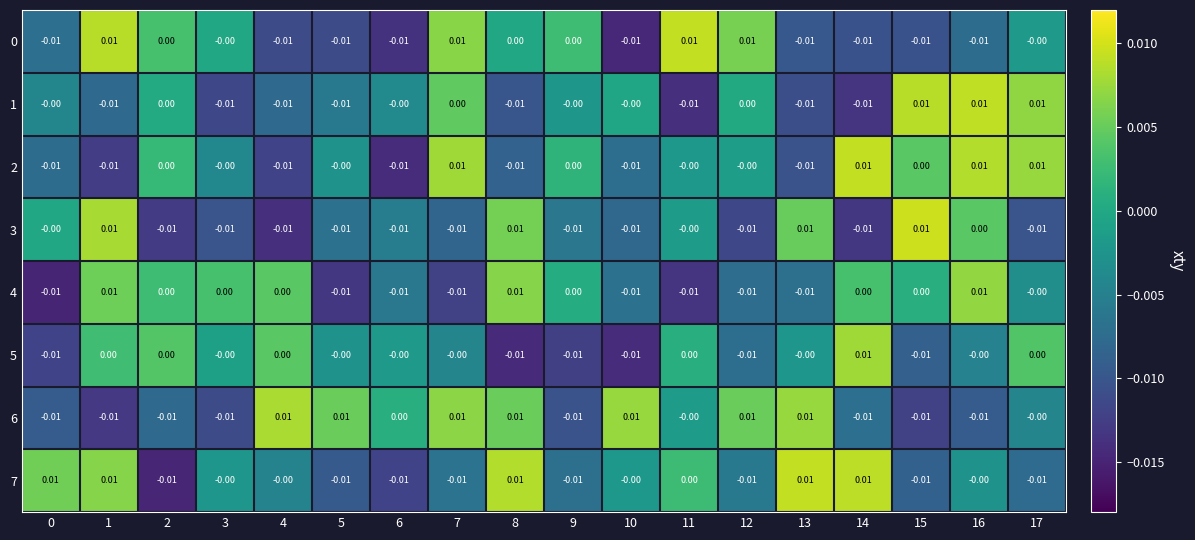

At which category is the sum across all series the highest?

16